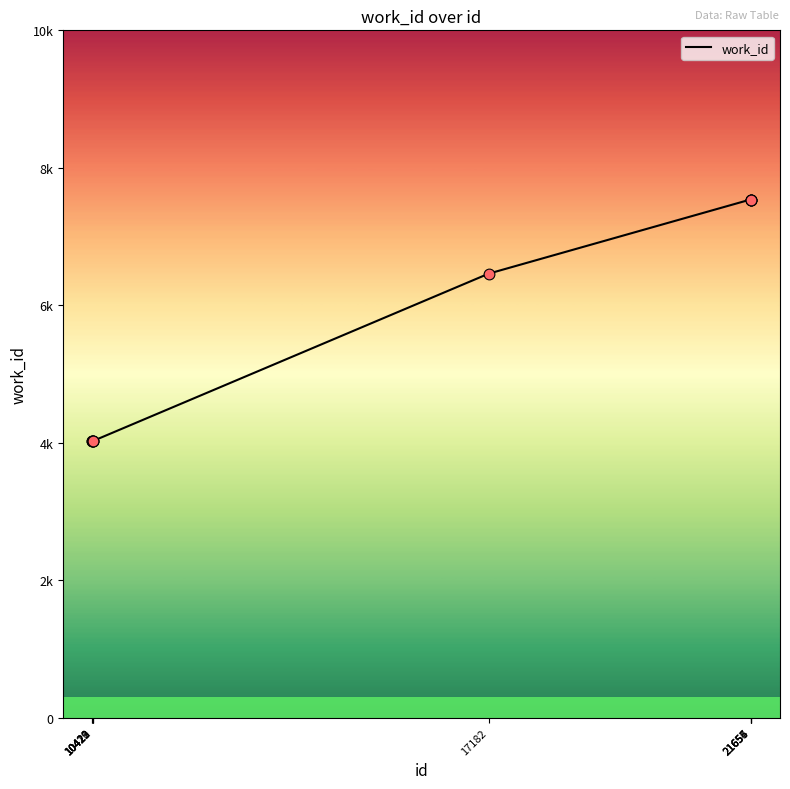

Which has a higher value, 21656 or 10421?

21656